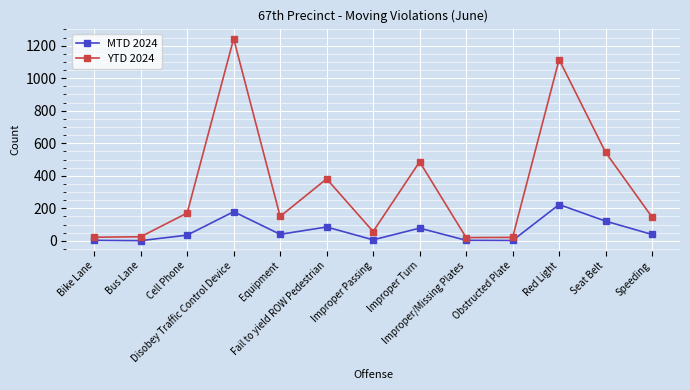

Does the chart display data point markers on the line(s)?

Yes